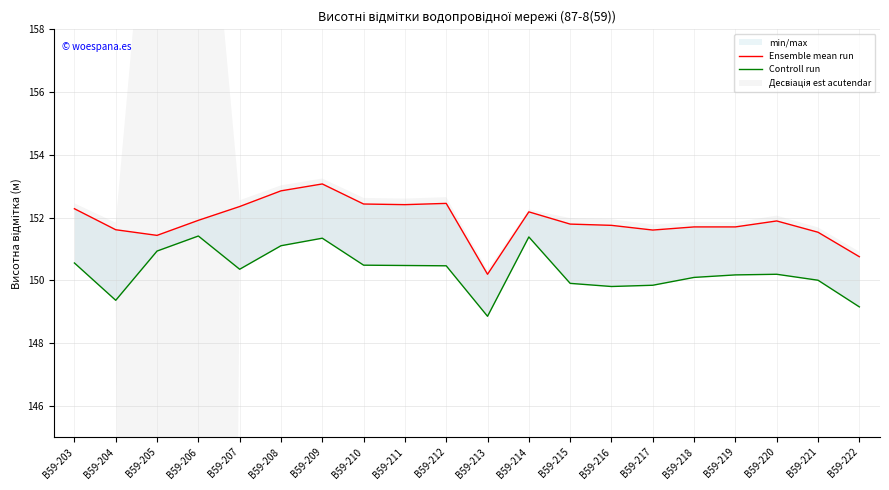

Which series has the largest total across all categories?

Ensemble mean run